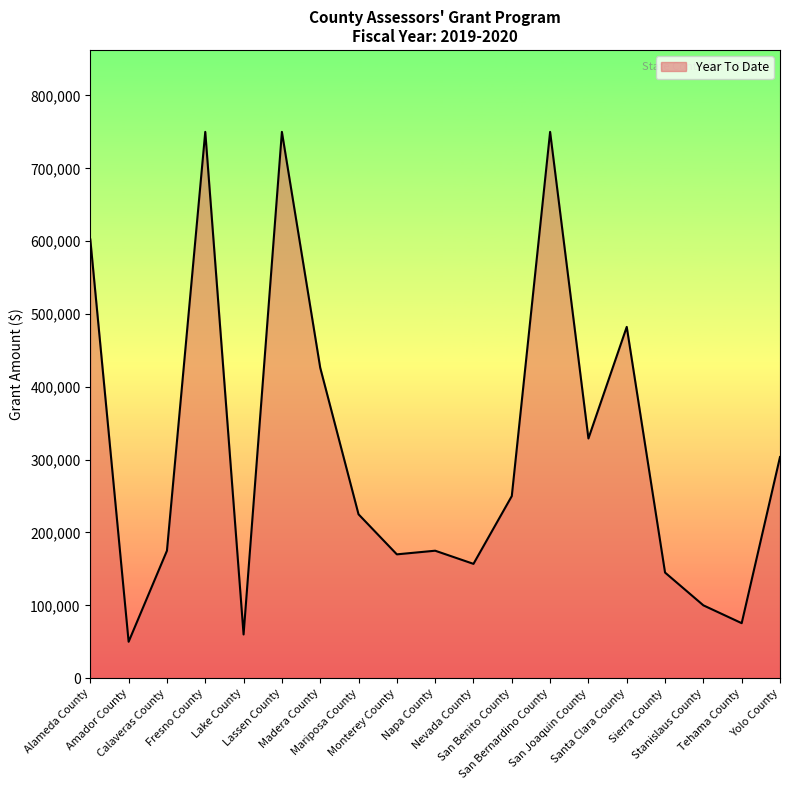

What is the sum of all values?

5976000